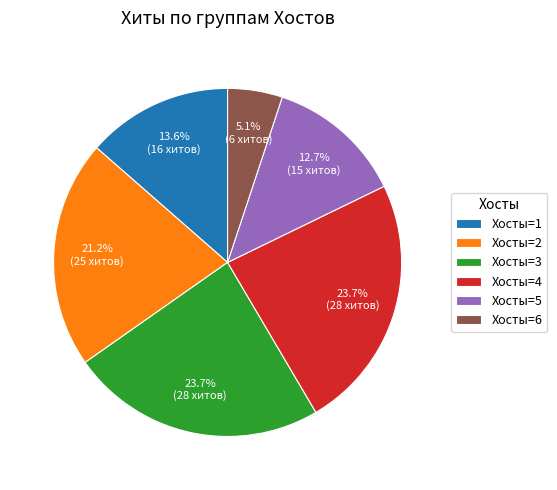

Which has a higher value, Хосты=2 or Хосты=3?

Хосты=3